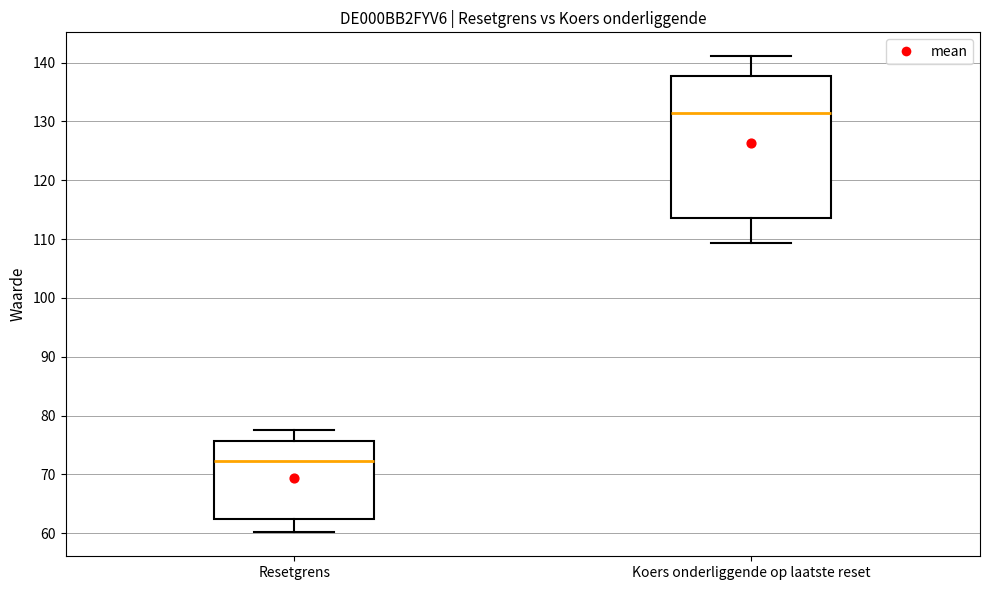

Which box has the highest median line?

Koers onderliggende op laatste reset